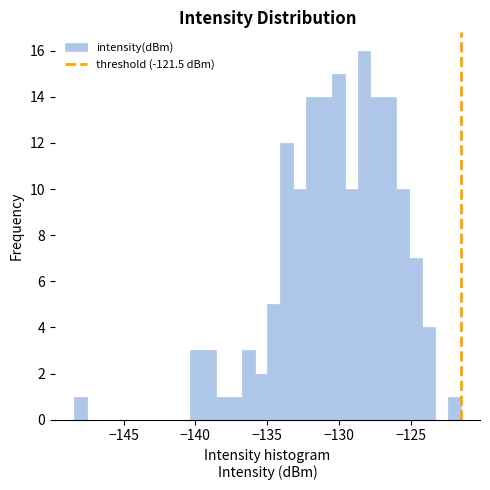

Read against the x-axis, roughly where is the centre of the tallest bar?

-128.0